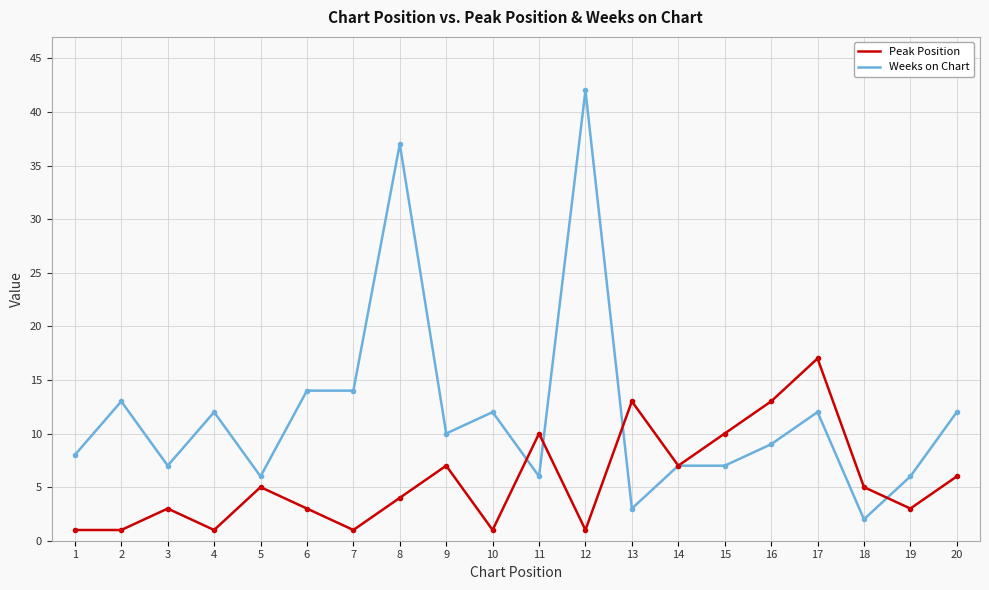

Which label corresponds to the largest value in the chart?

12